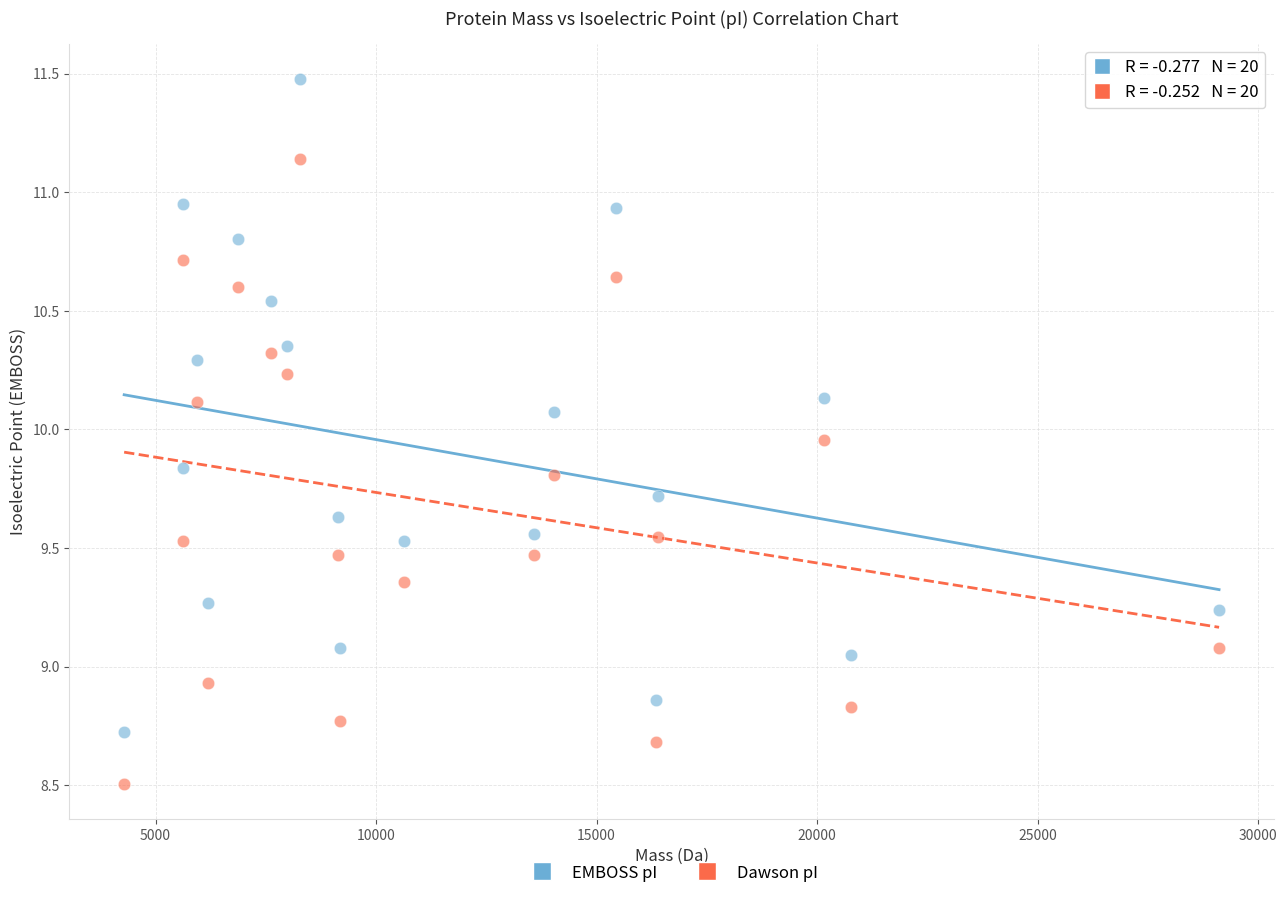

What are all the series names shown in the legend?

EMBOSS pI, Dawson pI